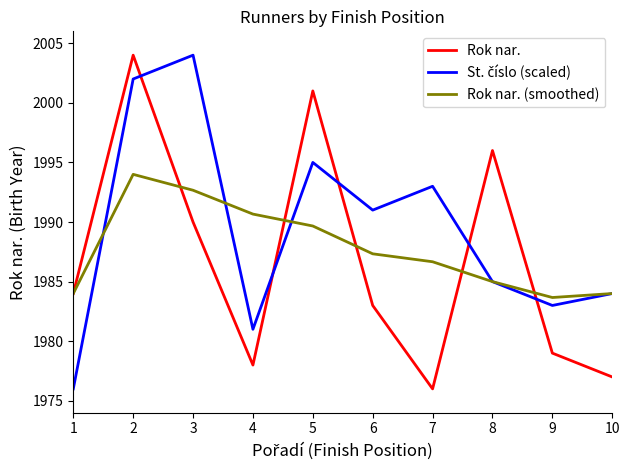

What is the total value across all series at 10?

5945.0